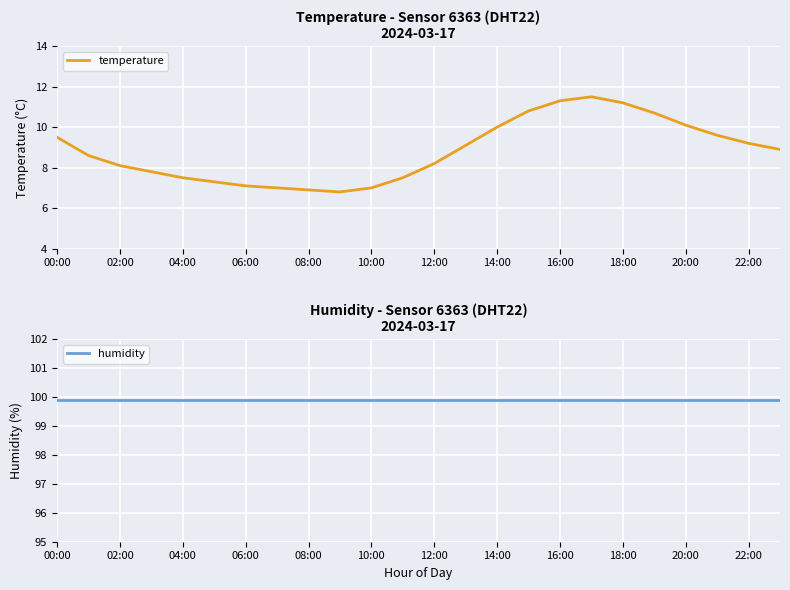

At which label is humidity closest to 99?

00:00